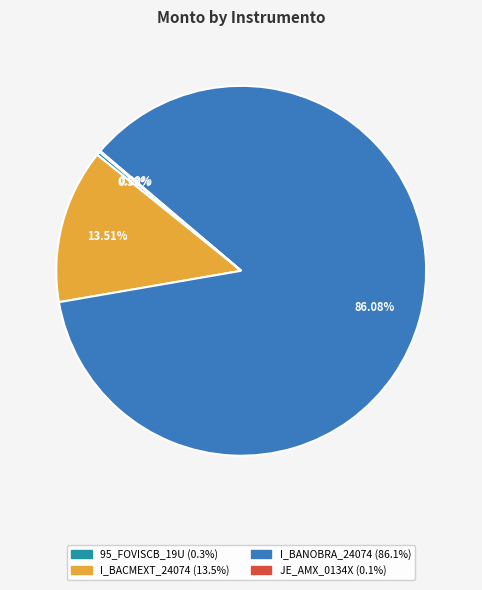

Does any single category account for the majority?

Yes